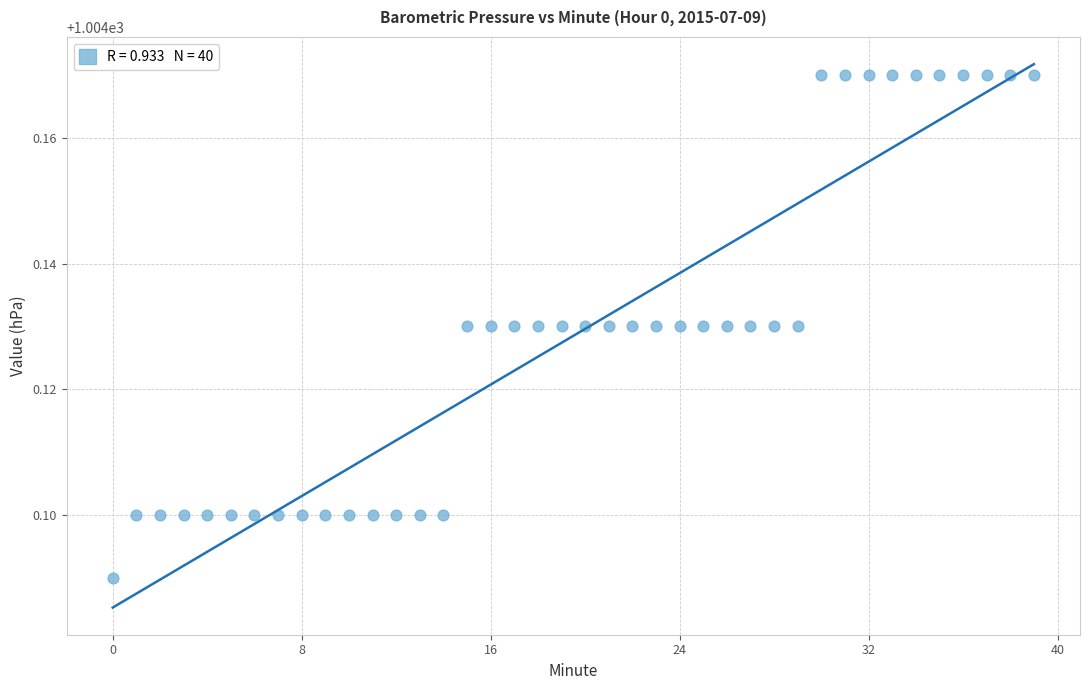

How many points are shown in the scatter plot?

40